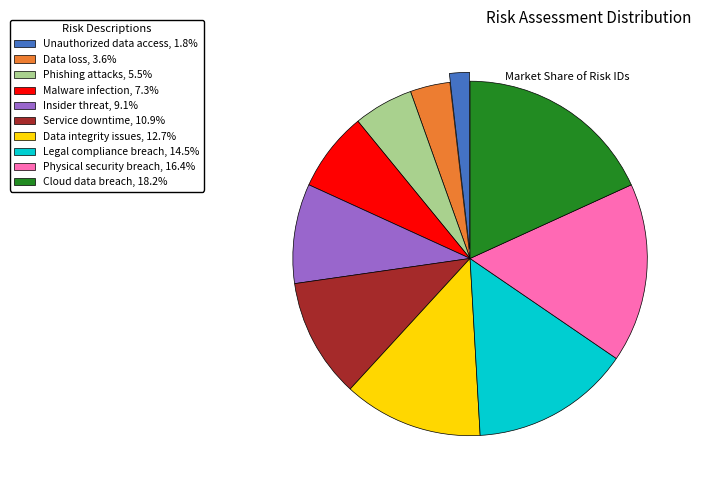

What is the ratio of the value at Insider threat, 9.1% to the value at Service downtime, 10.9%?

0.8